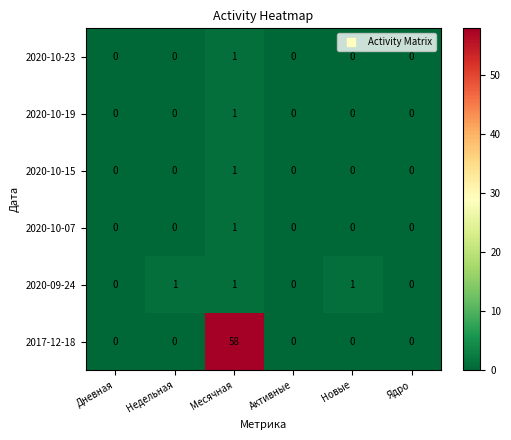

How many categories are shown in the chart?

6